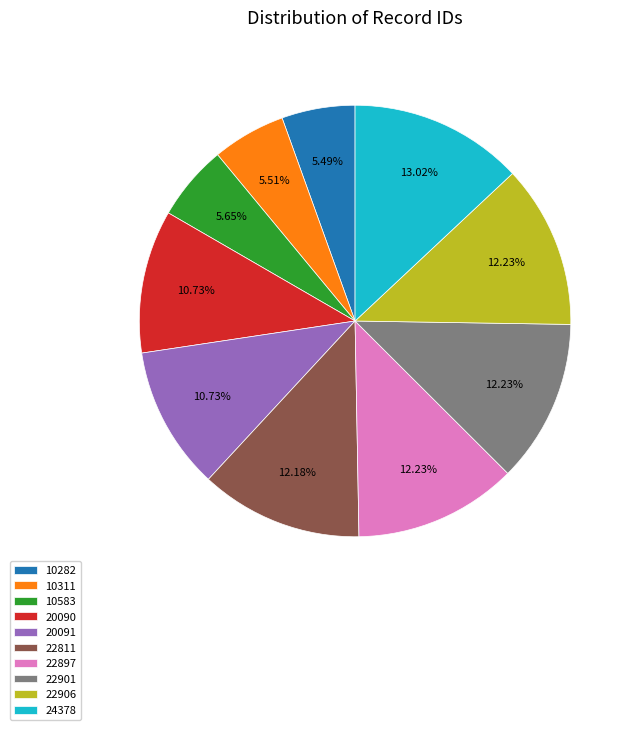

Is there a majority slice in this chart?

No